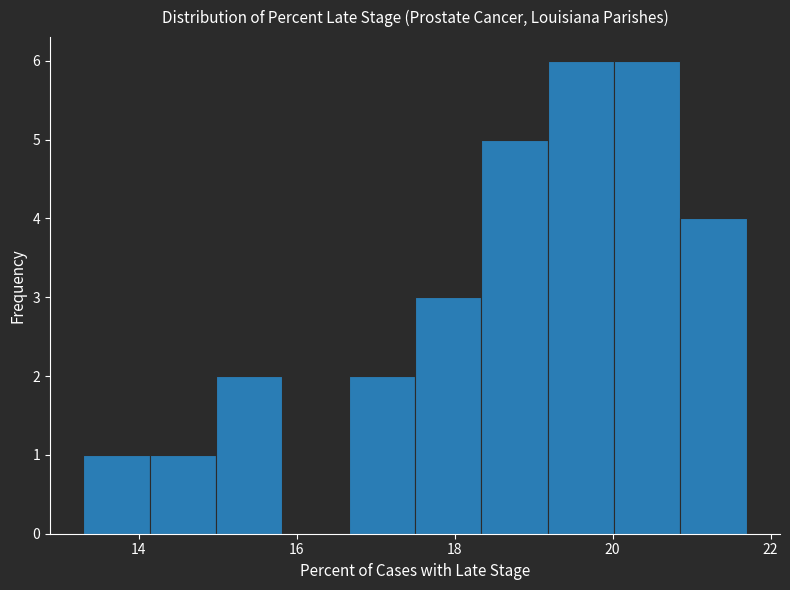

Reading left to right, transcribe this chart: for each bar, give the range it covers on the x-axis and its height. Neither the bar edges nor the heights are printed on the chart, so give them approximately, as read against the axes.

13.30 to 14.14: 1
14.14 to 14.98: 1
14.98 to 15.82: 2
15.82 to 16.66: 0
16.66 to 17.50: 2
17.50 to 18.34: 3
18.34 to 19.18: 5
19.18 to 20.02: 6
20.02 to 20.86: 6
20.86 to 21.70: 4